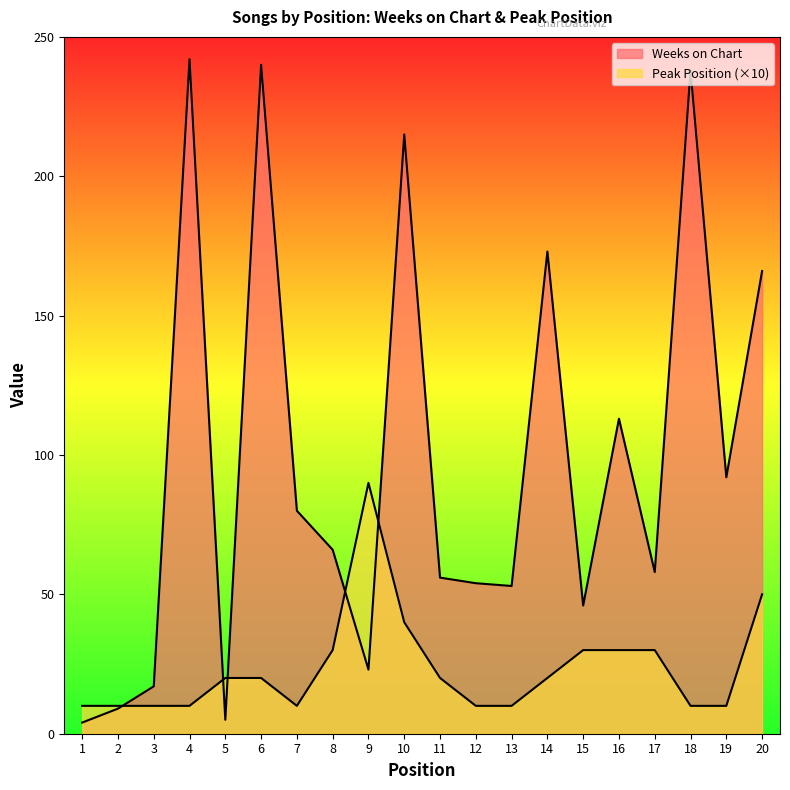

What is the maximum value shown in the chart?

242